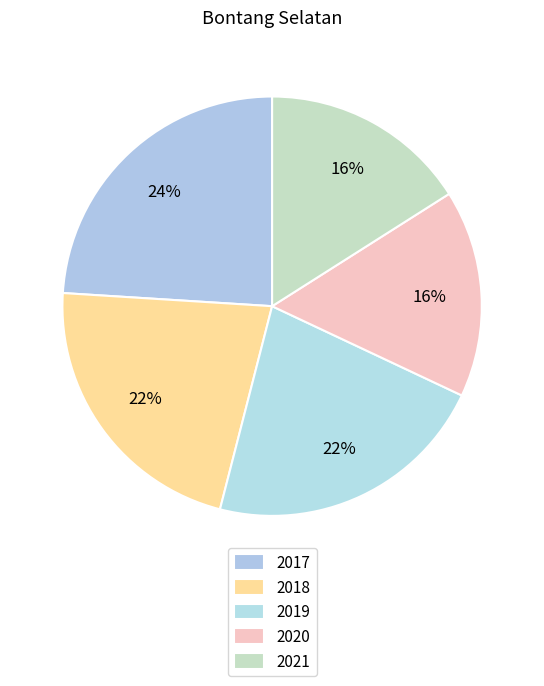

Is the sum of 2021 and 2020 greater than half?

No